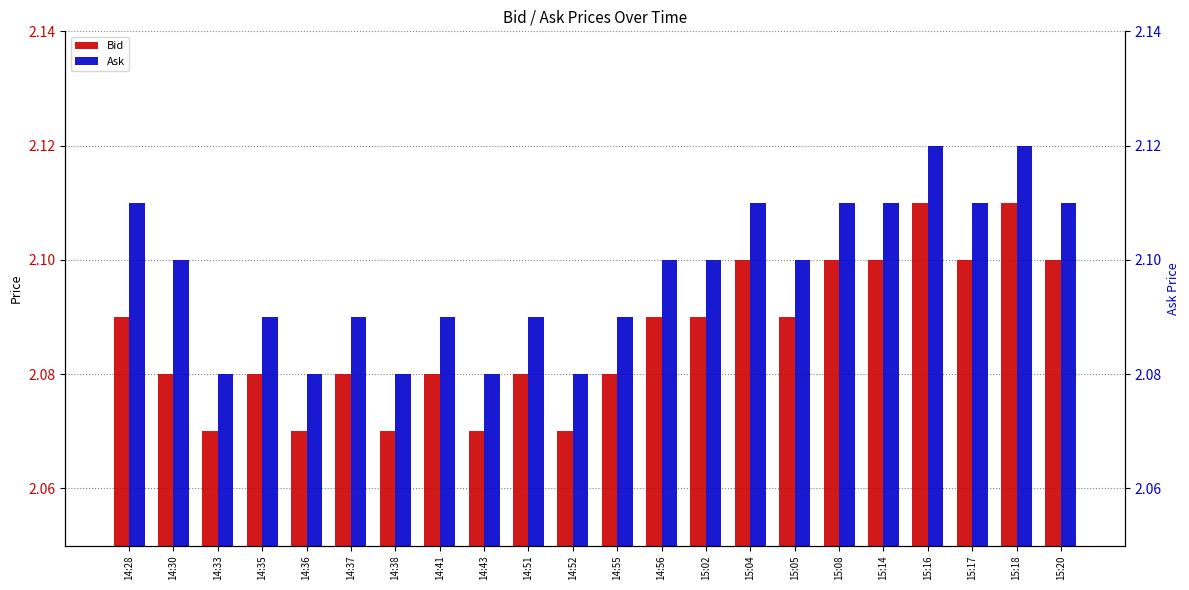

What is the total value across all series at 14:51?

4.2